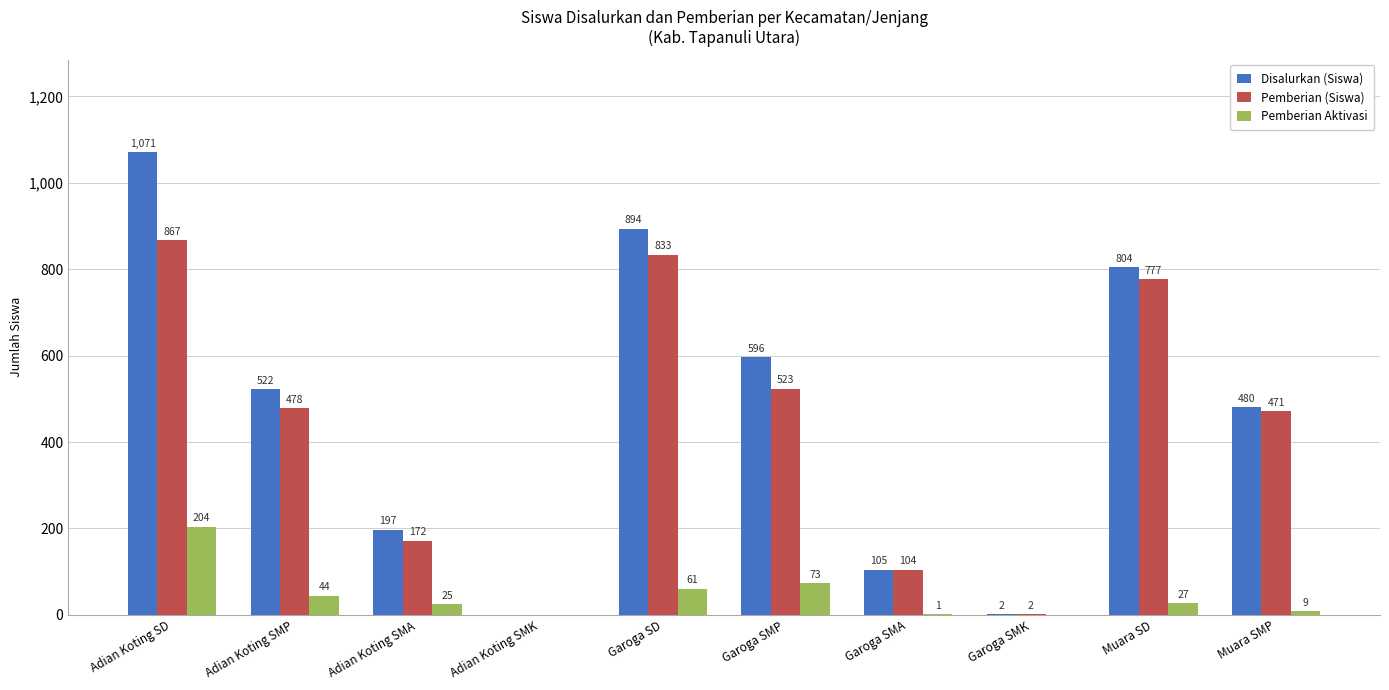

What is the difference between the Disalurkan (Siswa) values at Adian Koting SMA and Muara SMP?

283